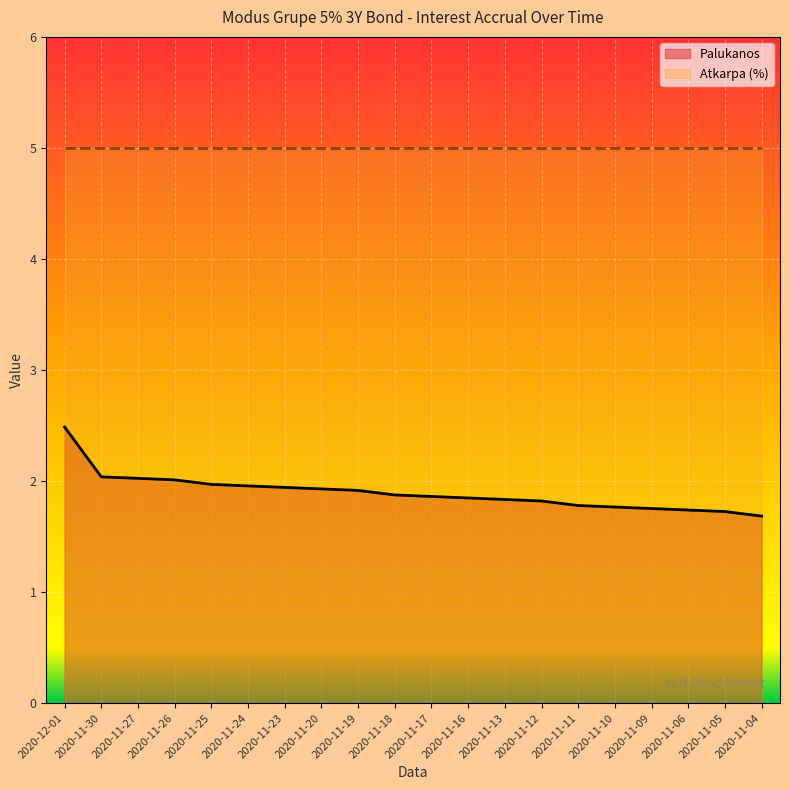

How many categories are shown in the chart?

20